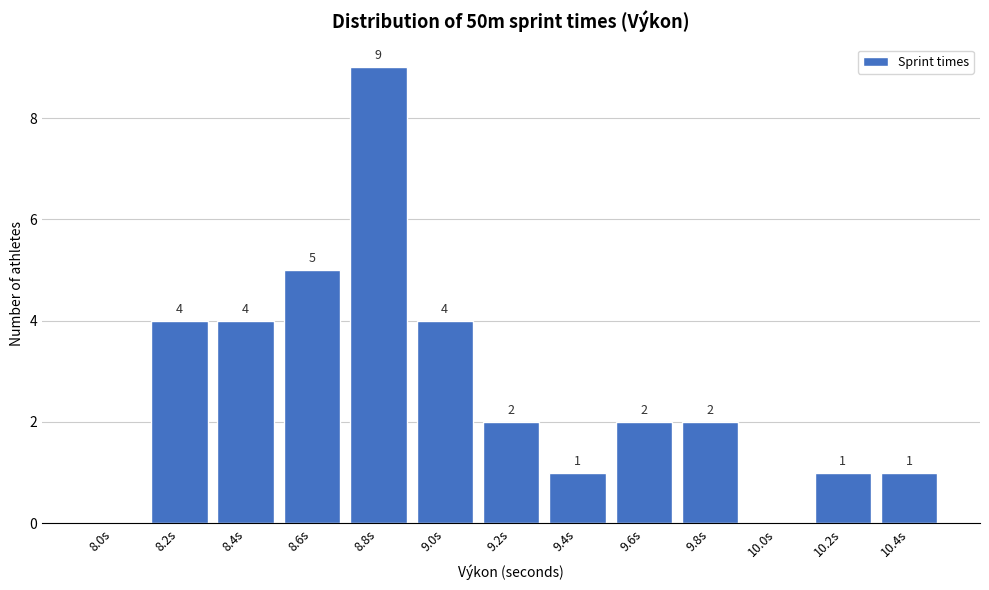

Reading left to right, what are all the values shown in this chart?

8.0s=0	8.2s=4	8.4s=4	8.6s=5	8.8s=9	9.0s=4	9.2s=2	9.4s=1	9.6s=2	9.8s=2	10.0s=0	10.2s=1	10.4s=1